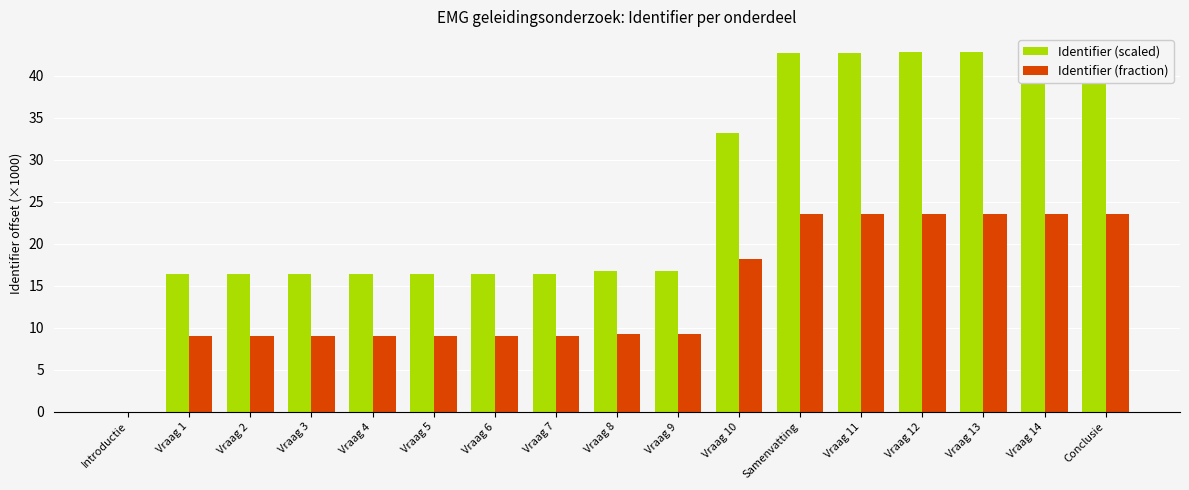

What are all the series names shown in the legend?

Identifier (scaled), Identifier (fraction)